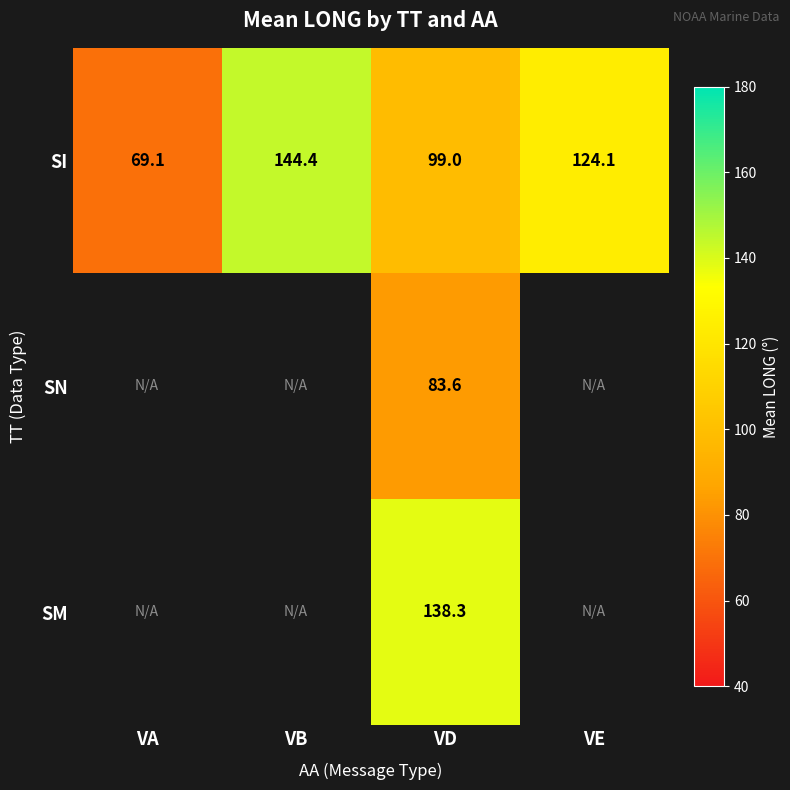

True or false: SI has a value of 144.4 at VB.

True